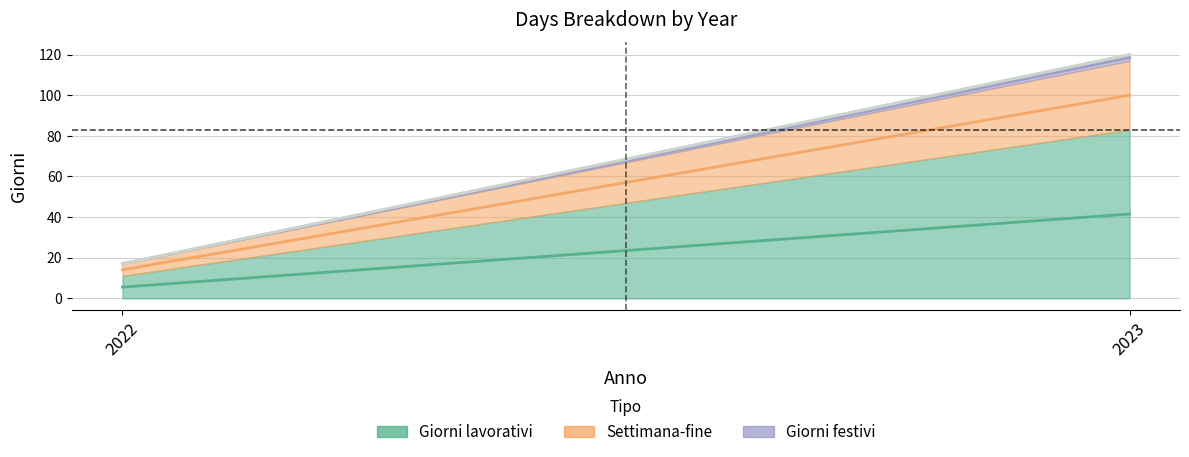

Rank the categories by Giorni lavorativi value from highest to lowest.

2023, 2022